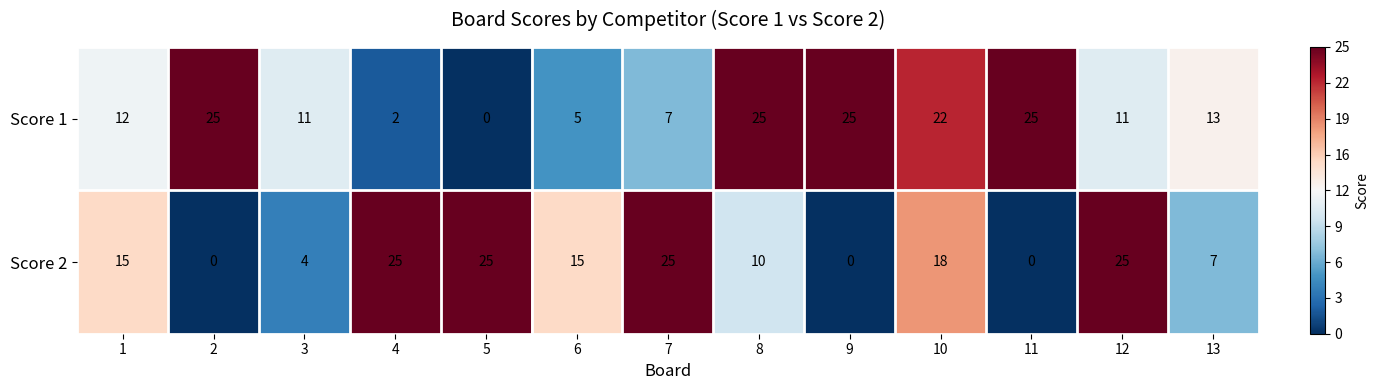

Count the number of data series in this chart.

2